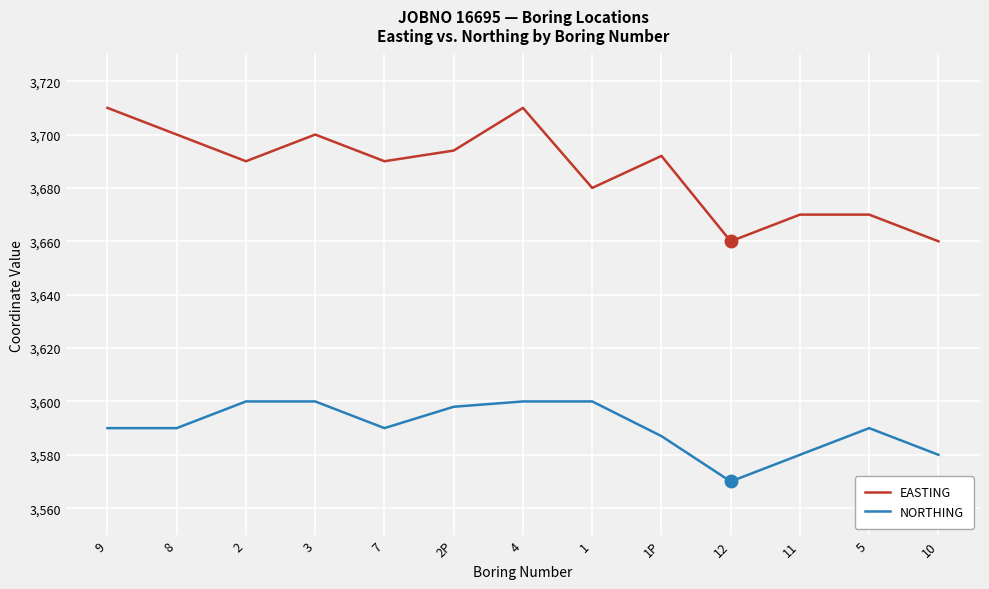

At how many categories does at least one series exceed 3588?

13